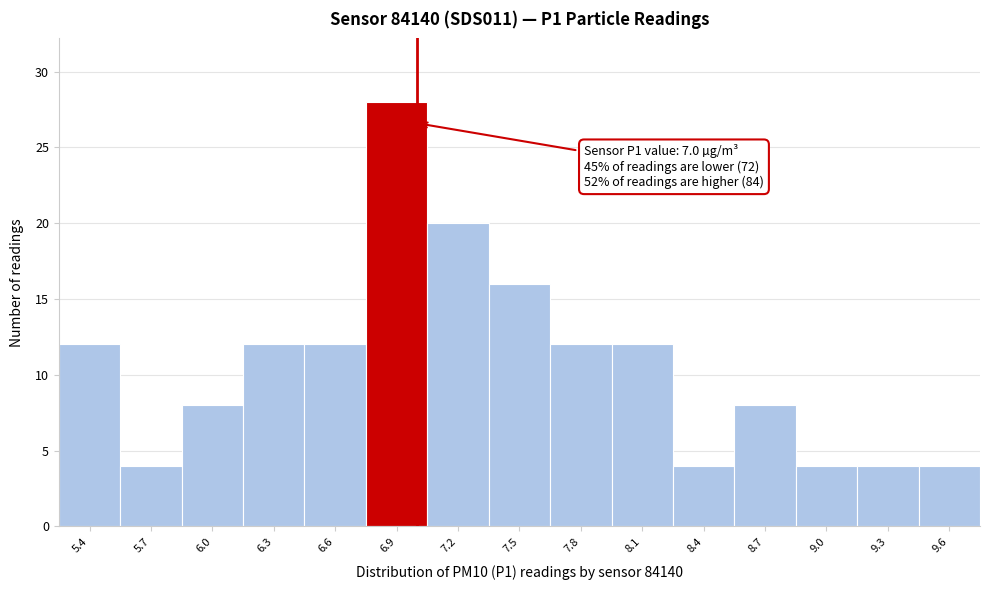

Reading left to right, extract all data points from this chart.

5.4=12	5.7=4	6.0=8	6.3=12	6.6=12	6.9=28	7.2=20	7.5=16	7.8=12	8.1=12	8.4=4	8.7=8	9.0=4	9.3=4	9.6=4